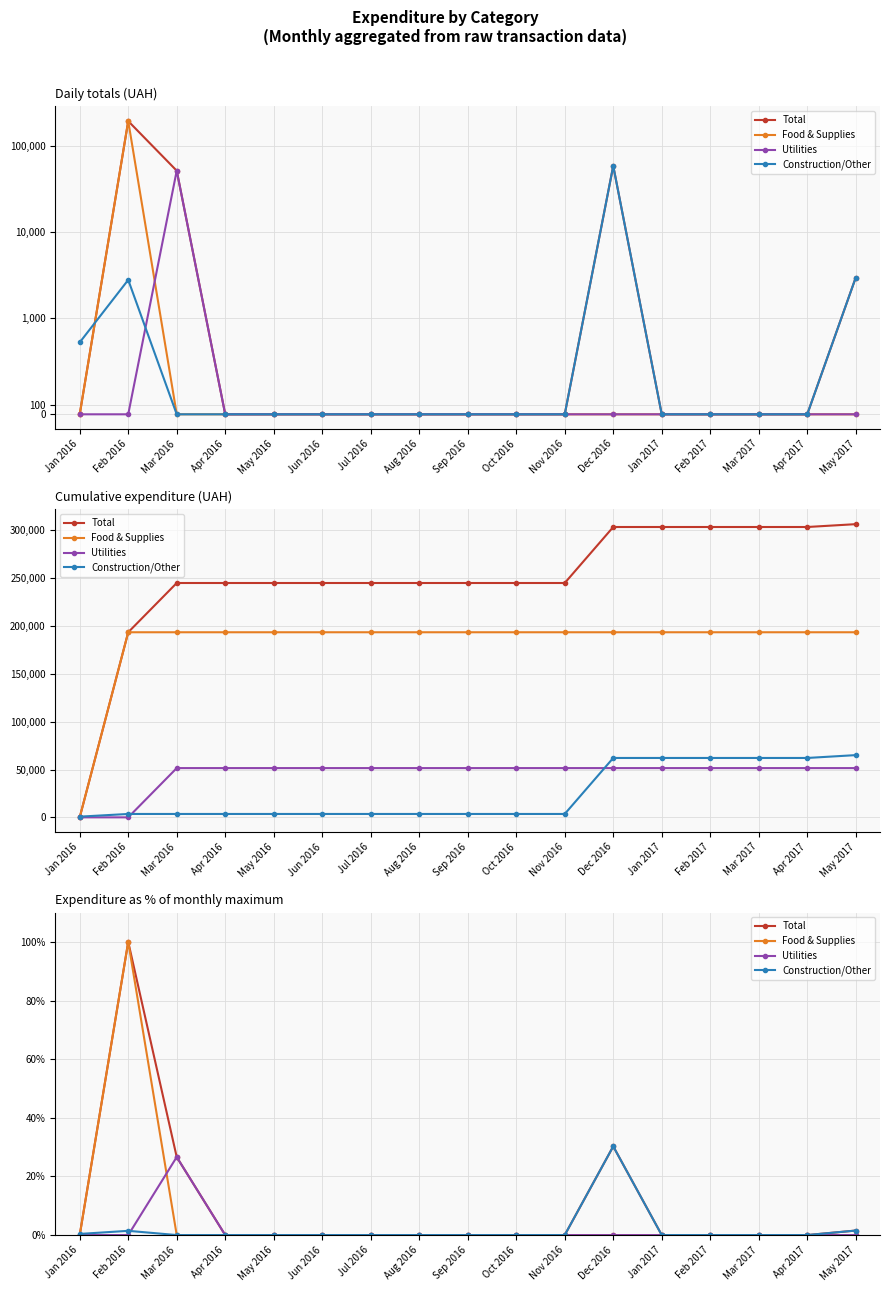

The Utilities series shows 0.0 at Jan 2017. True or false?

True